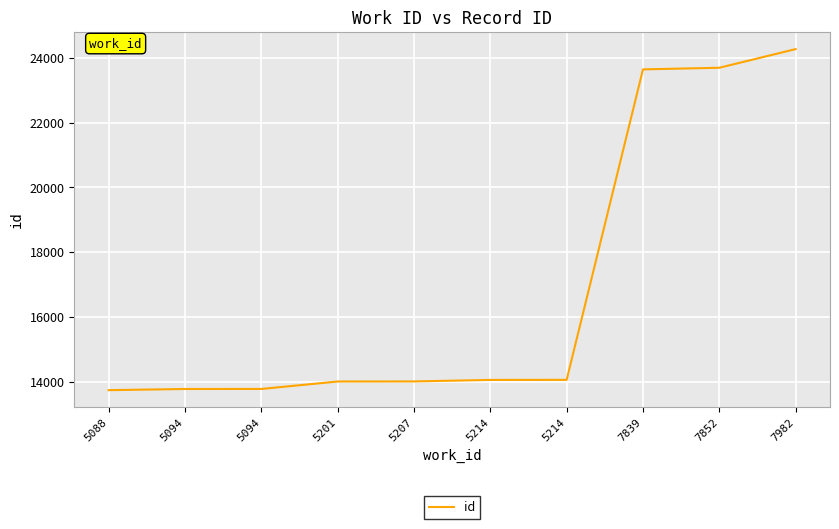

What is the average value?

16904